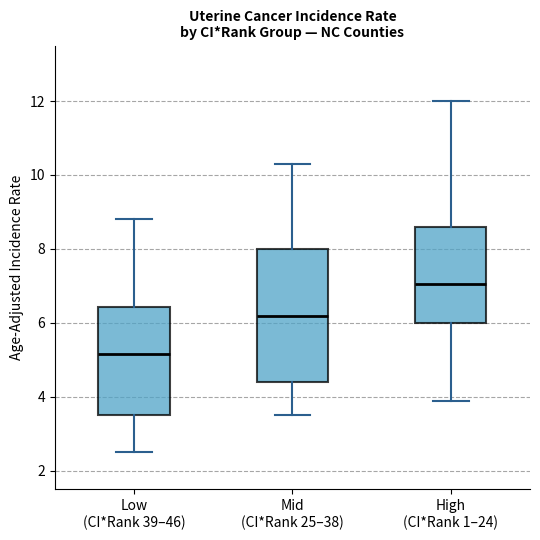

Which box is the tallest, from its lower edge to its upper edge?

Mid (CI*Rank 25–38)